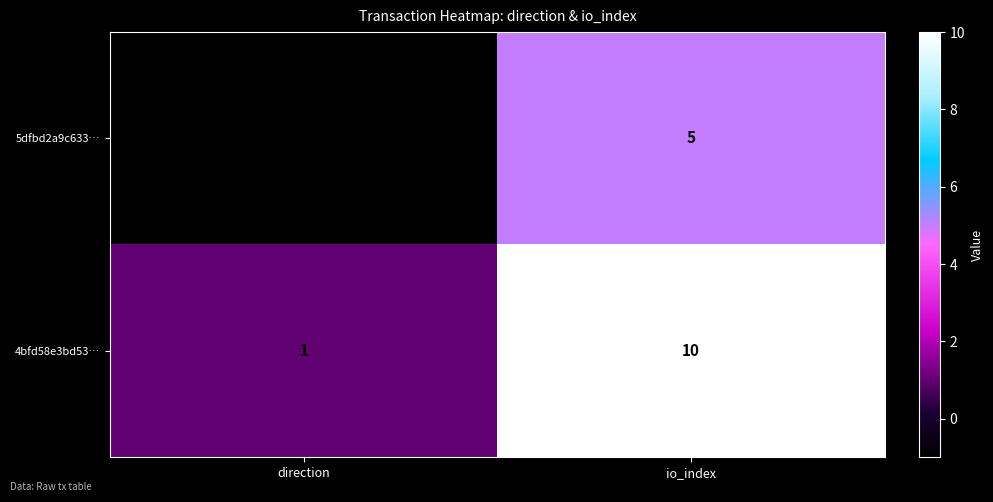

List the series in order of their peak value, lowest first.

5dfbd2a9c633…, 4bfd58e3bd53…